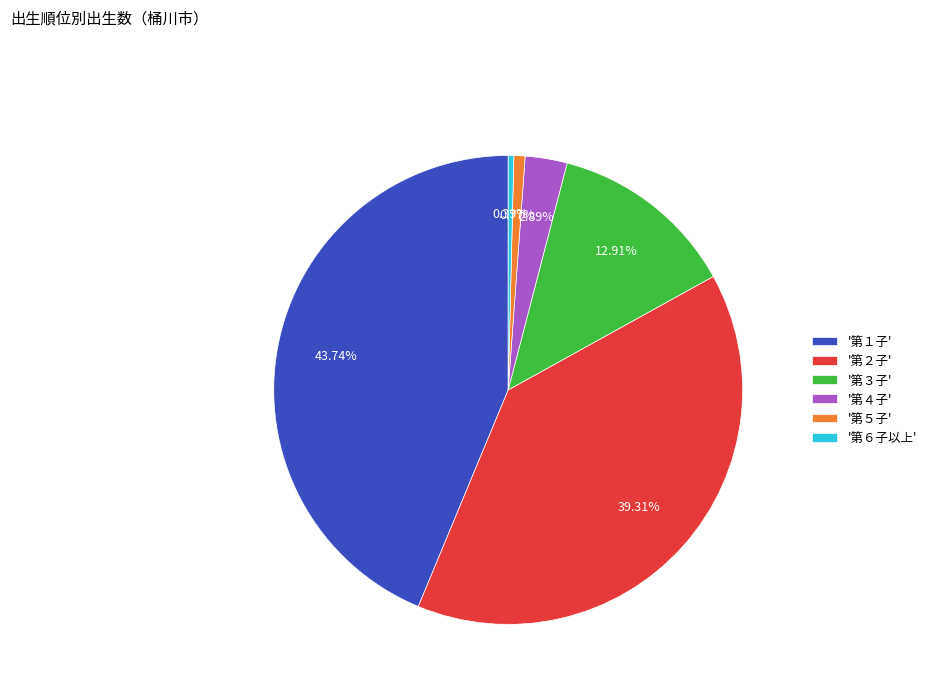

Do '第３子' and '第４子' together represent more than half of the pie?

No